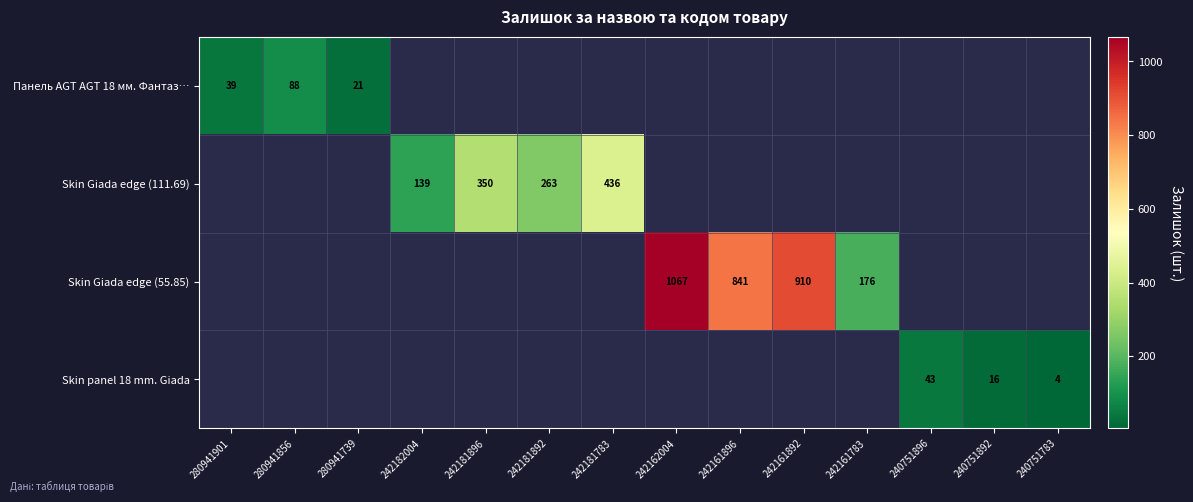

The Skin panel 18 mm. Giada series shows 43 at 240751896. True or false?

True